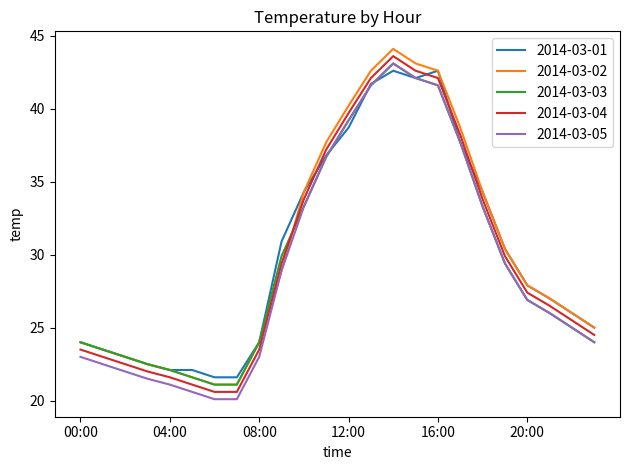

How many categories are shown in the chart?

24